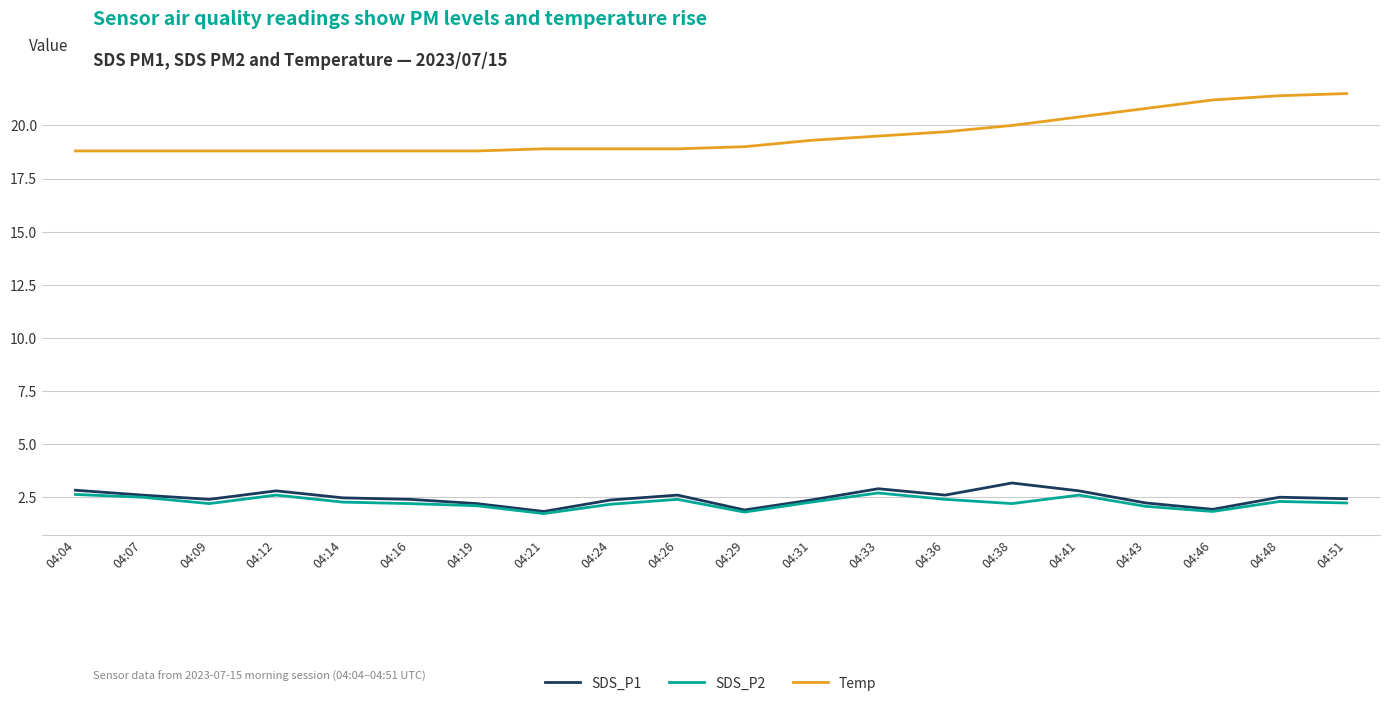

What is the minimum value for SDS_P1?

1.8